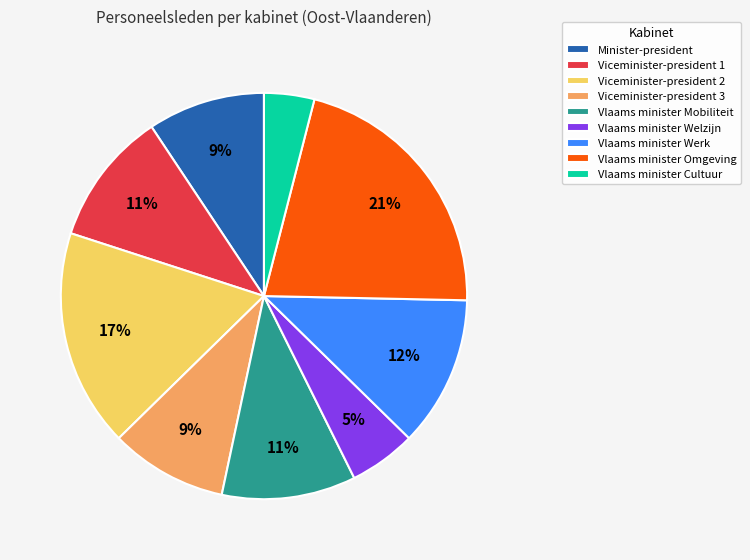

Is there a majority slice in this chart?

No